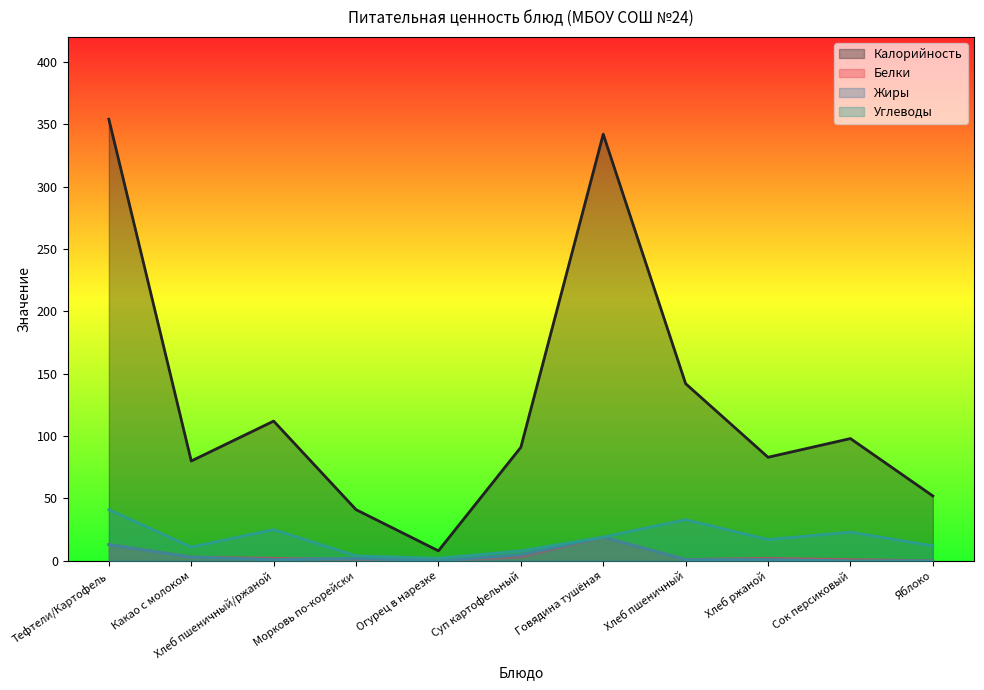

What is the total value across all series at Огурец в нарезке?

10